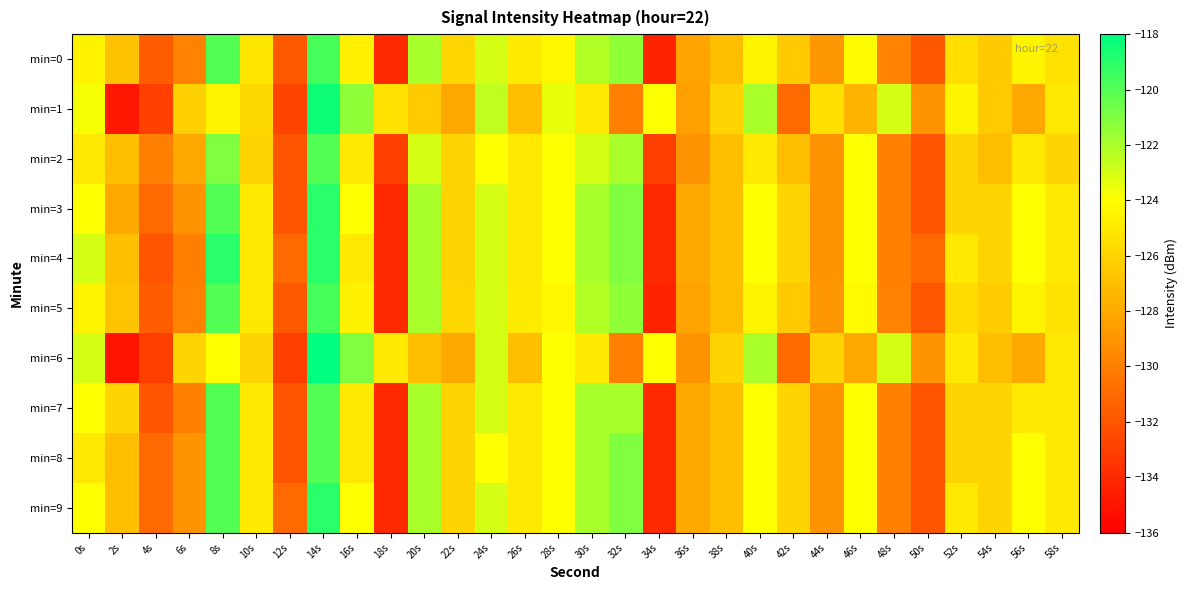

What is the total value across all series at 22s?

-1263.8